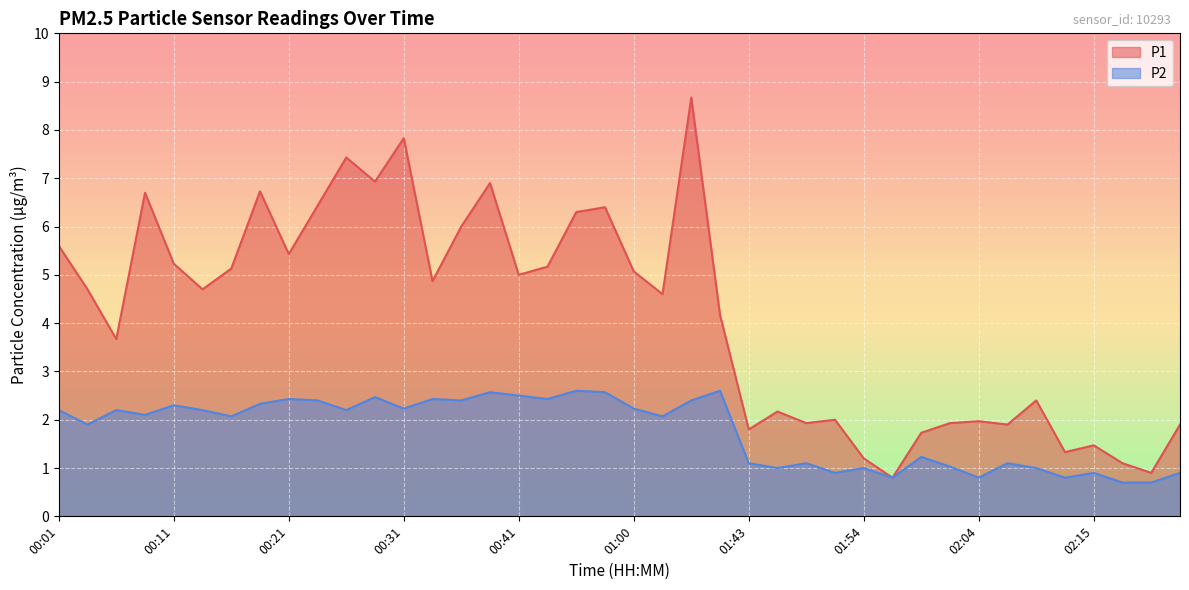

Which series changed the most between 00:11 and 01:54?

P1